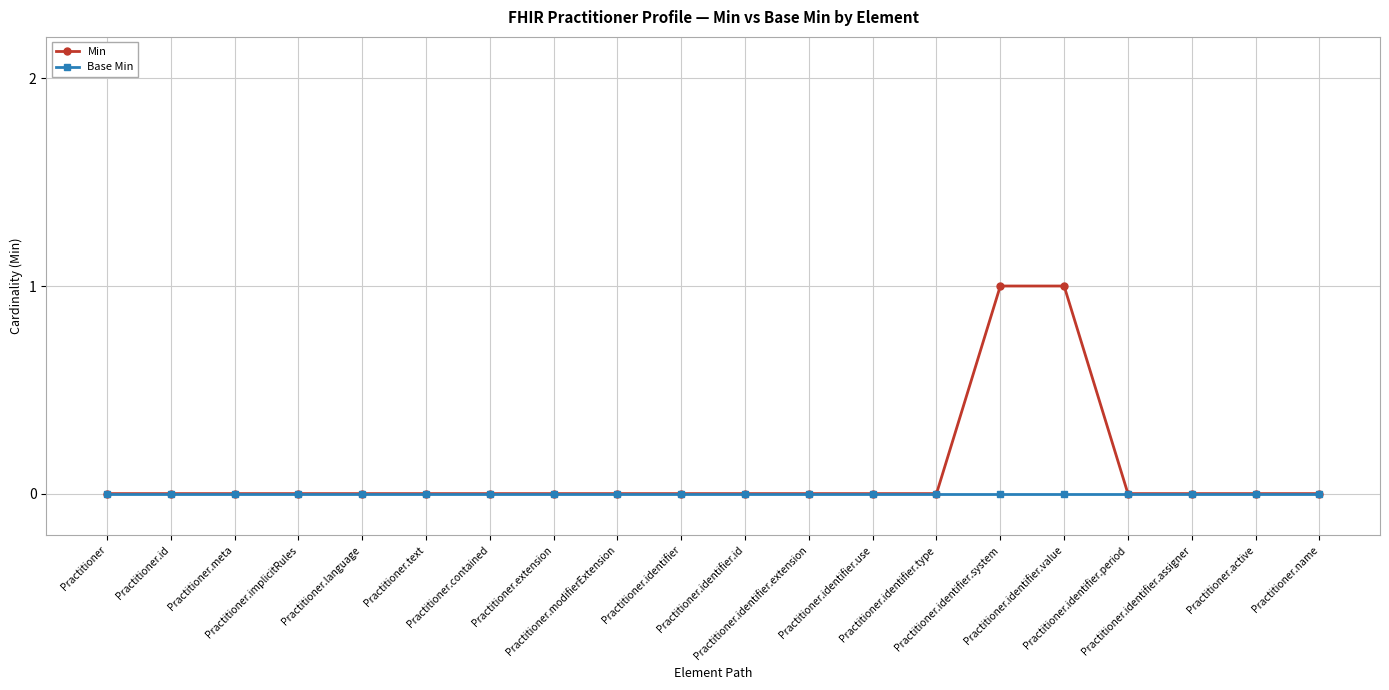

The value of Min at Practitioner.contained is 0. True or false?

True